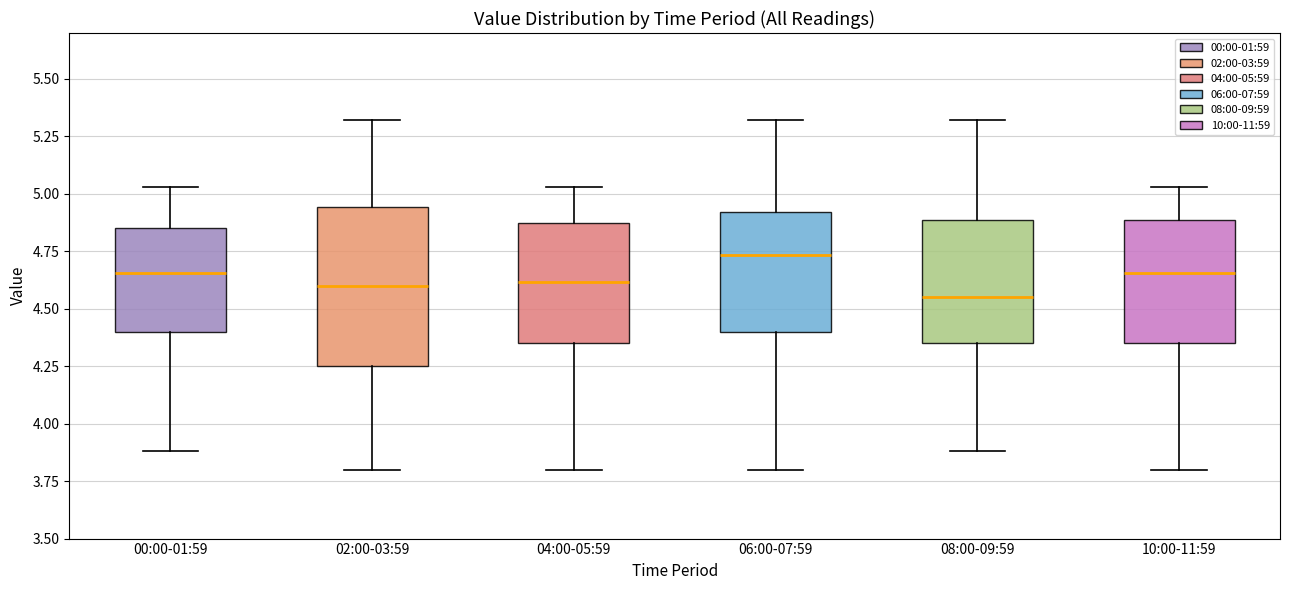

Reading left to right, transcribe this box plot: for each box, give where its median line is, the range the box spans, and where its two whiskers end, as read against the y-axis. The values are not printed on the chart, so give them approximately, as read against the axis.

00:00-01:59: median 4.65, box 4.40 to 4.85, whiskers 3.90 to 5.05
02:00-03:59: median 4.60, box 4.25 to 4.95, whiskers 3.80 to 5.30
04:00-05:59: median 4.60, box 4.35 to 4.90, whiskers 3.80 to 5.05
06:00-07:59: median 4.75, box 4.40 to 4.90, whiskers 3.80 to 5.30
08:00-09:59: median 4.55, box 4.35 to 4.90, whiskers 3.90 to 5.30
10:00-11:59: median 4.65, box 4.35 to 4.90, whiskers 3.80 to 5.05